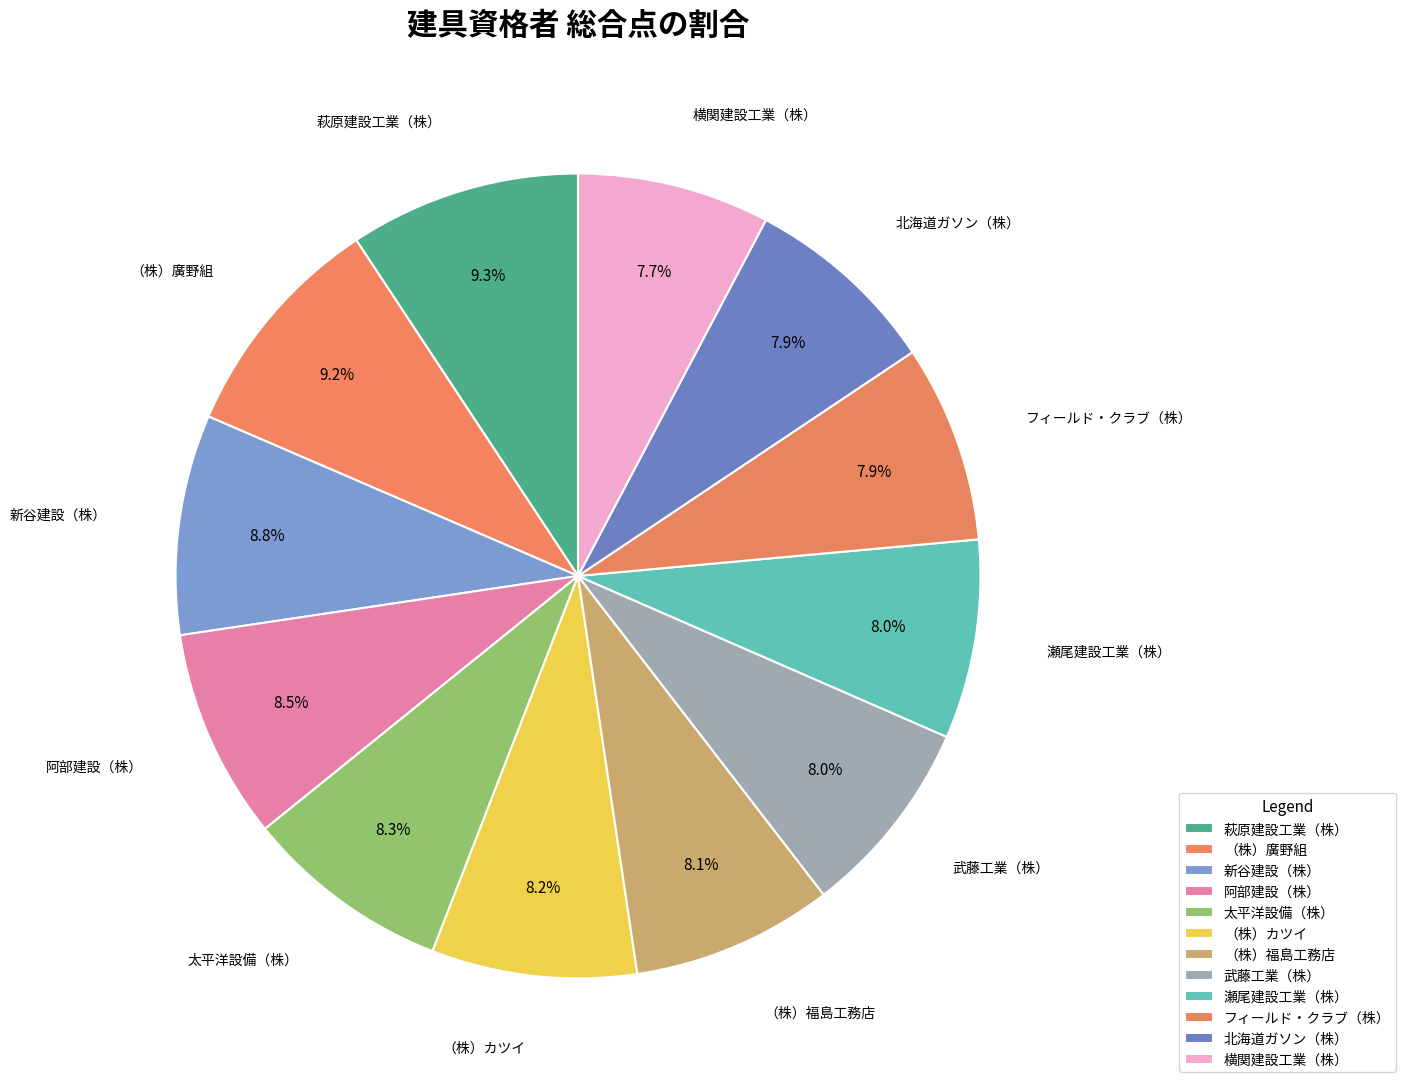

Count the number of slices in the pie.

12